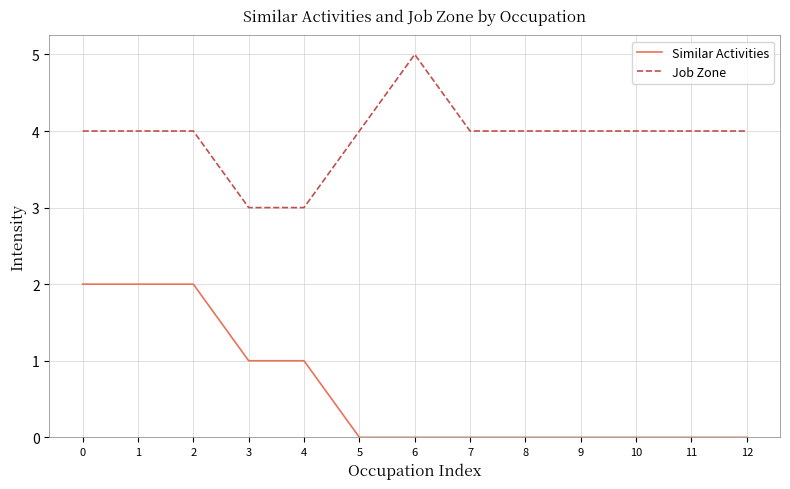

True or false: Similar Activities and Job Zone cross at least once.

False